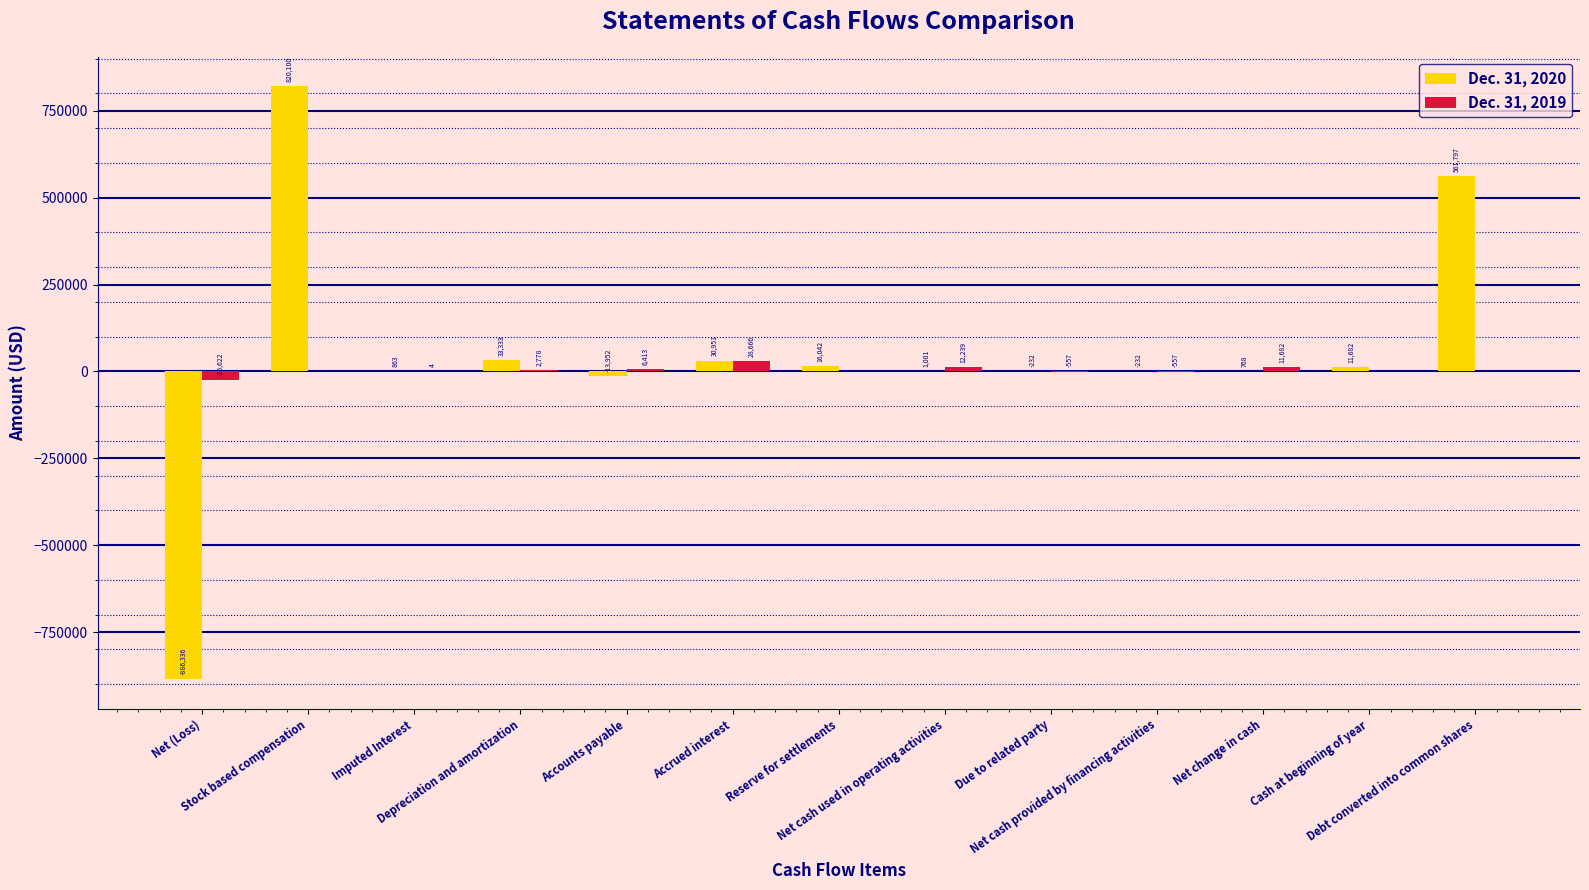

Reading left to right, transcribe all the data shown in this chart.

Dec. 31, 2020: Net (Loss)=-886336	Stock based compensation=820100	Imputed Interest=863	Depreciation and amortization=33333	Accounts payable=-13952	Accrued interest=30951	Reserve for settlements=16042	Net cash used in operating activities=1001	Due to related party=-232	Net cash provided by financing activities=-232	Net change in cash=768	Cash at beginning of year=11682	Debt converted into common shares=561797
Dec. 31, 2019: Net (Loss)=-25622	Stock based compensation=0	Imputed Interest=4	Depreciation and amortization=2778	Accounts payable=6413	Accrued interest=28666	Reserve for settlements=0	Net cash used in operating activities=12239	Due to related party=-557	Net cash provided by financing activities=-557	Net change in cash=11682	Cash at beginning of year=0	Debt converted into common shares=0